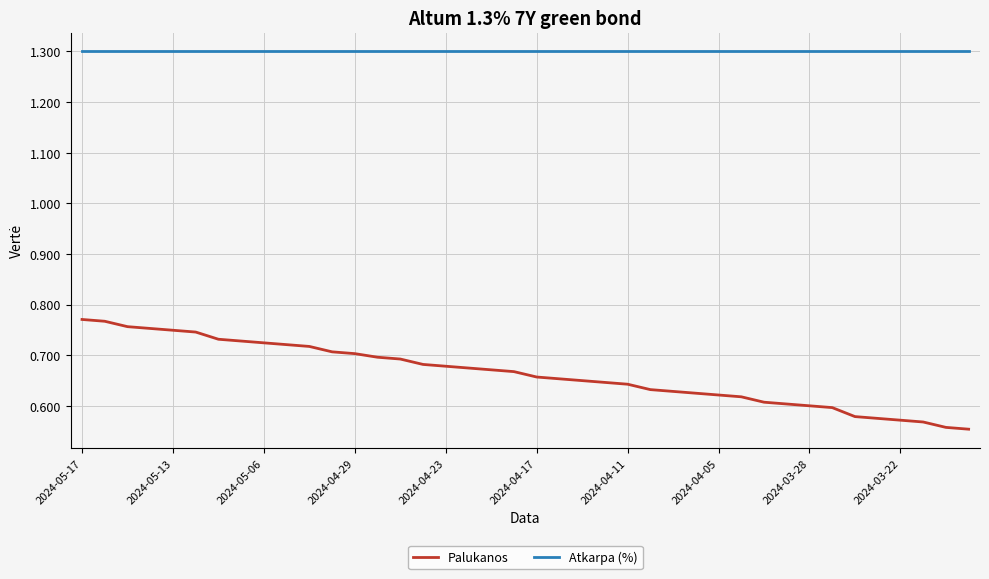

What are all the series names shown in the legend?

Palukanos, Atkarpa (%)